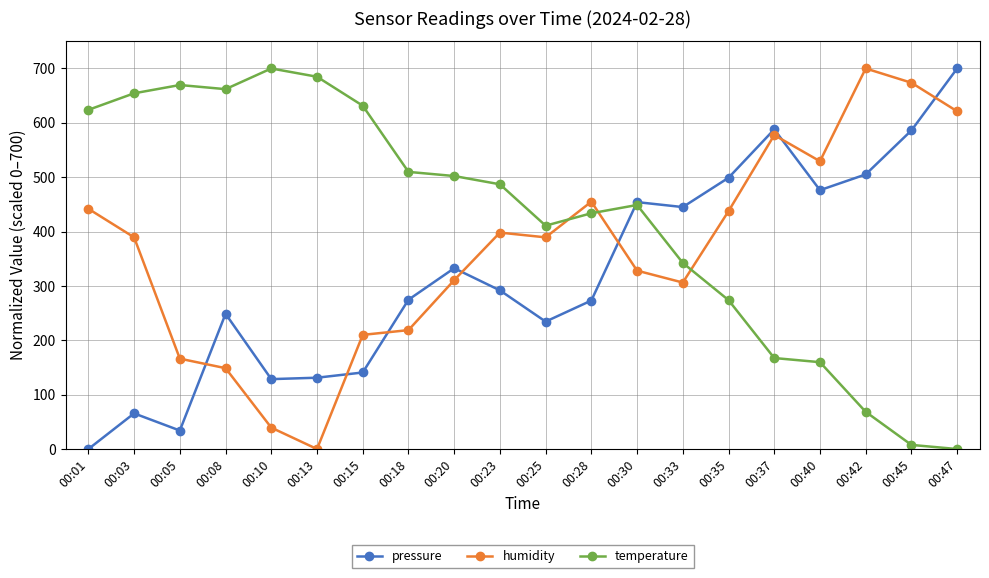

At which category does pressure reach its first local peak?

00:03